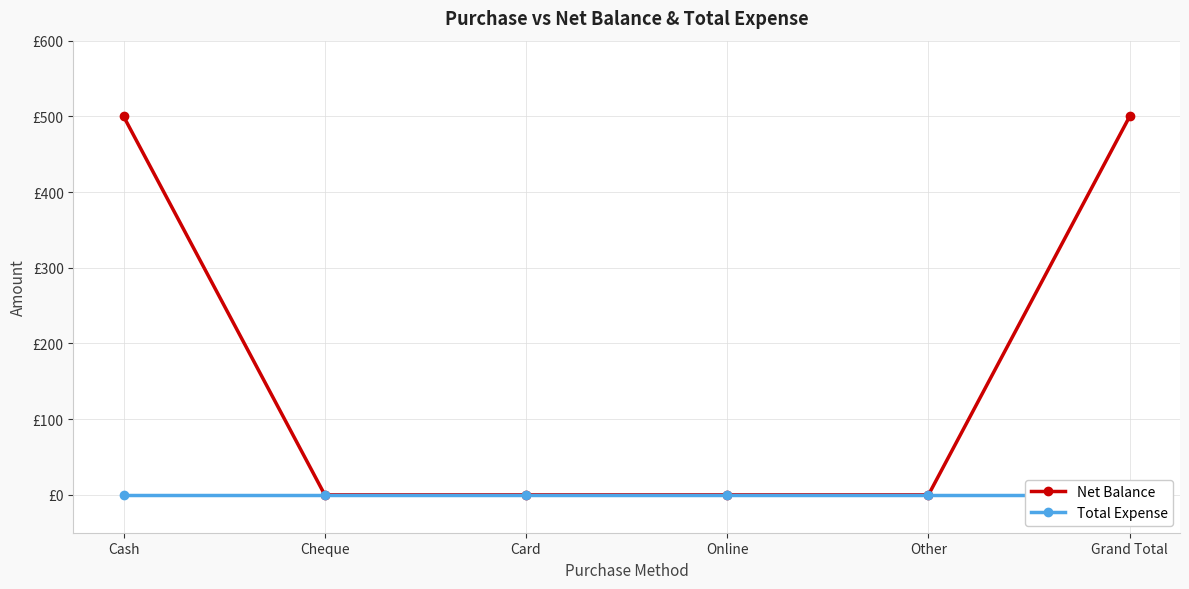

At which label is Net Balance closest to 250?

Cash